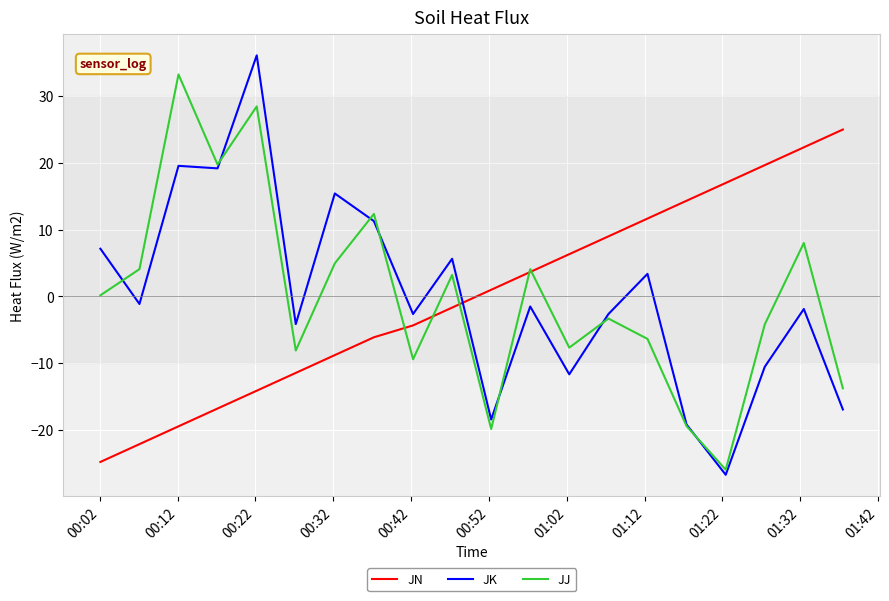

At how many categories does at least one series exceed 31?

2